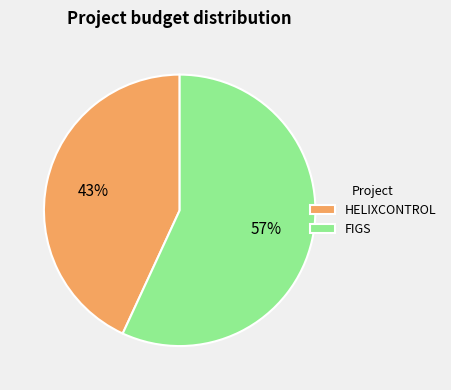

To the nearest percent, what portion does HELIXCONTROL represent?

43%